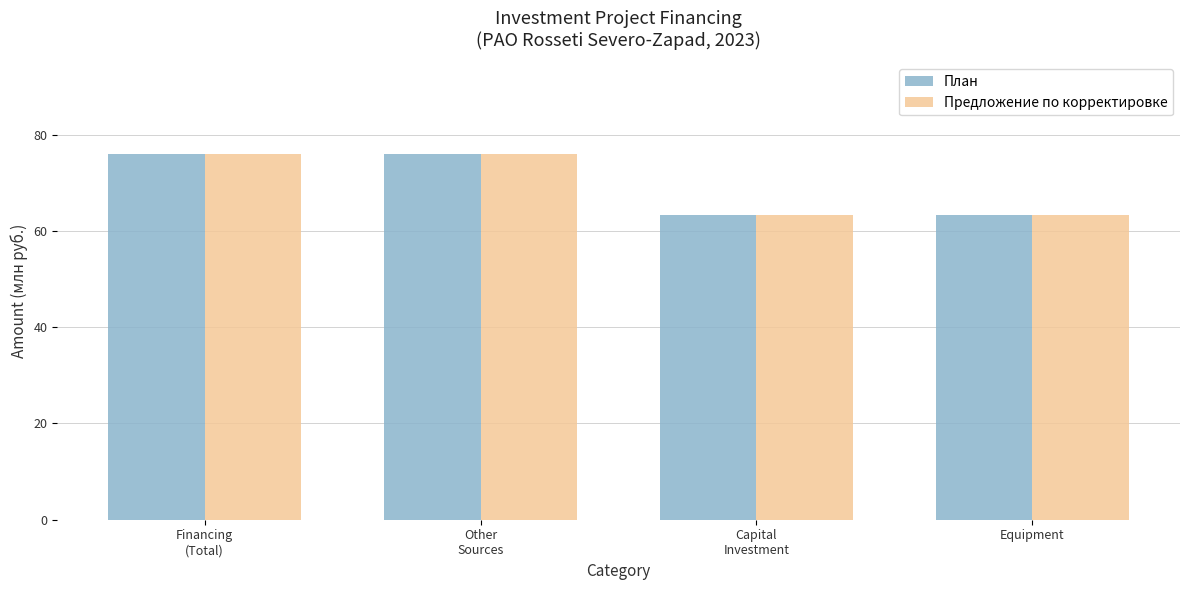

What is the sum of all План values?

278.8